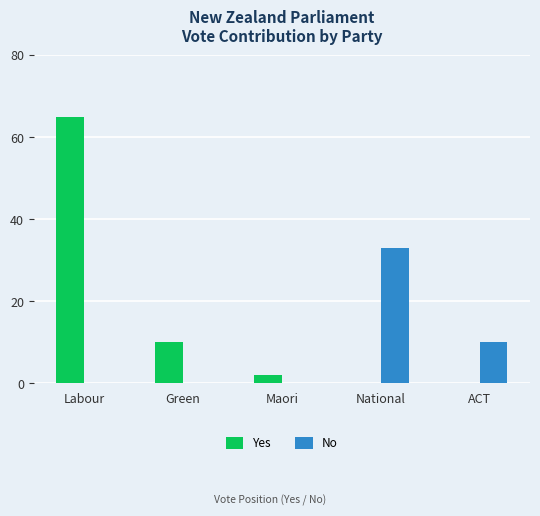

What are all the series names shown in the legend?

Yes, No